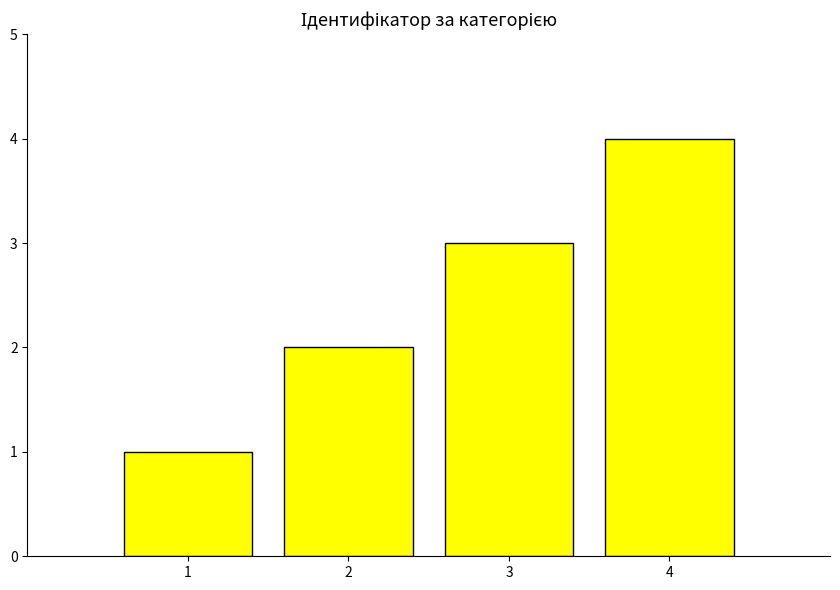

The chart shows a value of 2 at 2. True or false?

True